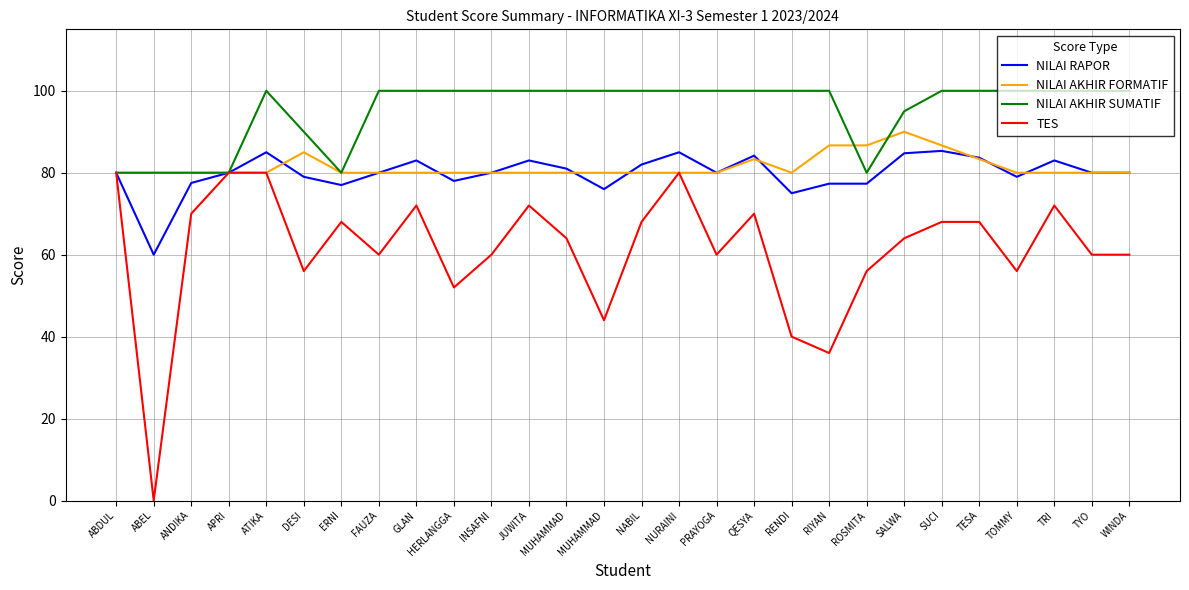

True or false: TES and NILAI RAPOR cross at least once.

False